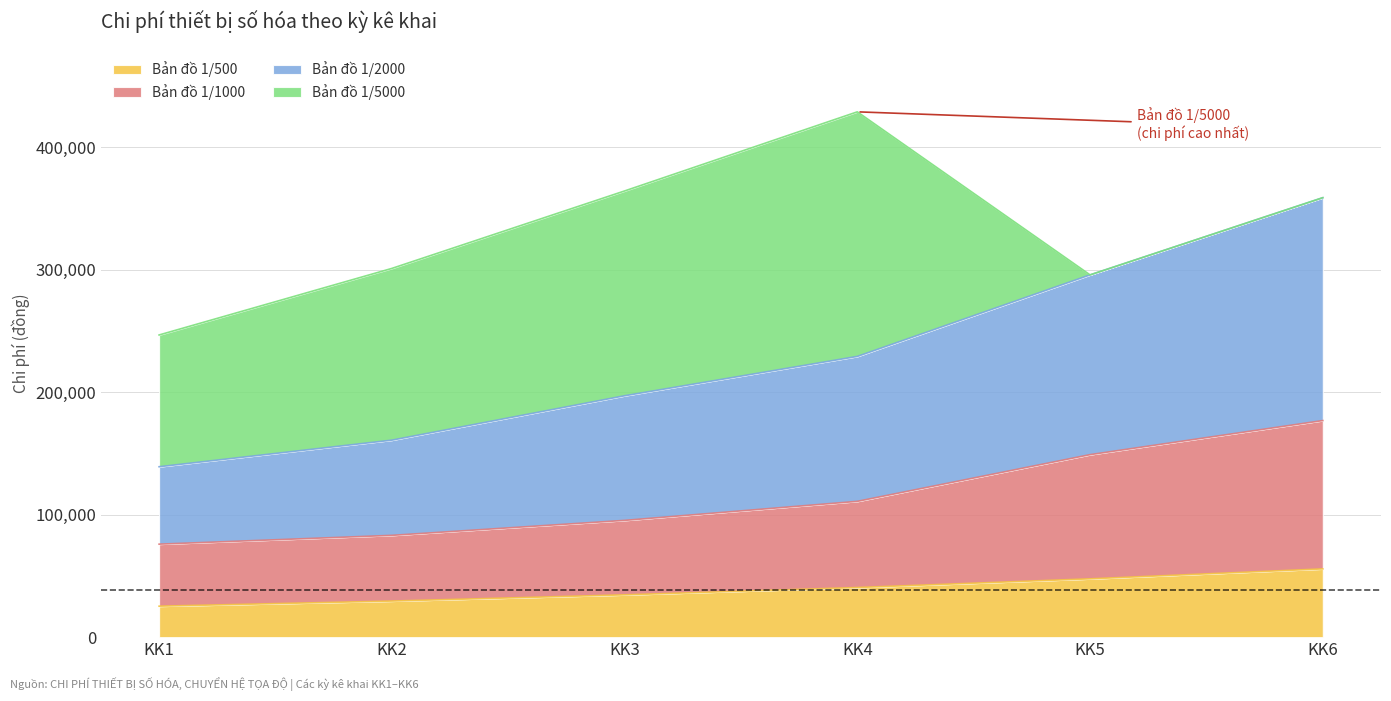

What is the smallest value displayed?

25266.6